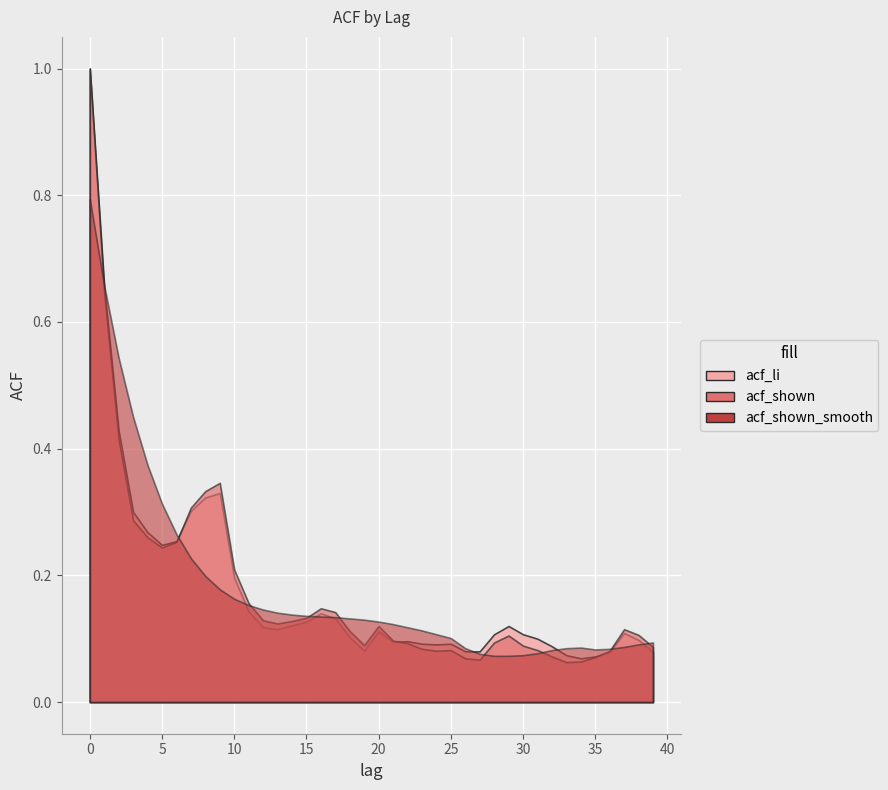

What is the total value across all series at 30?

0.3